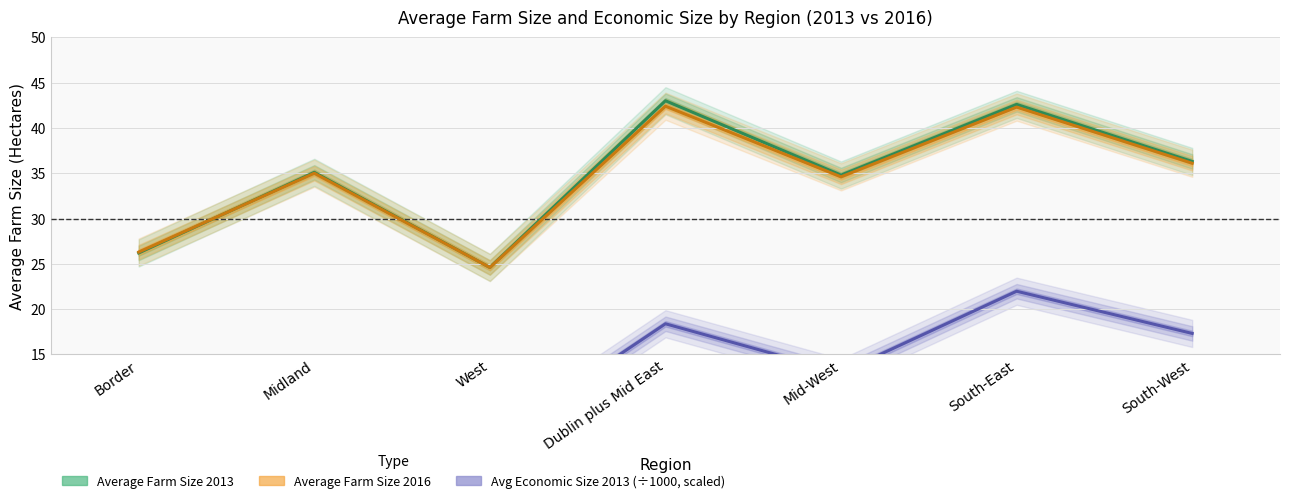

What is the label of the 3rd point from the left?

West